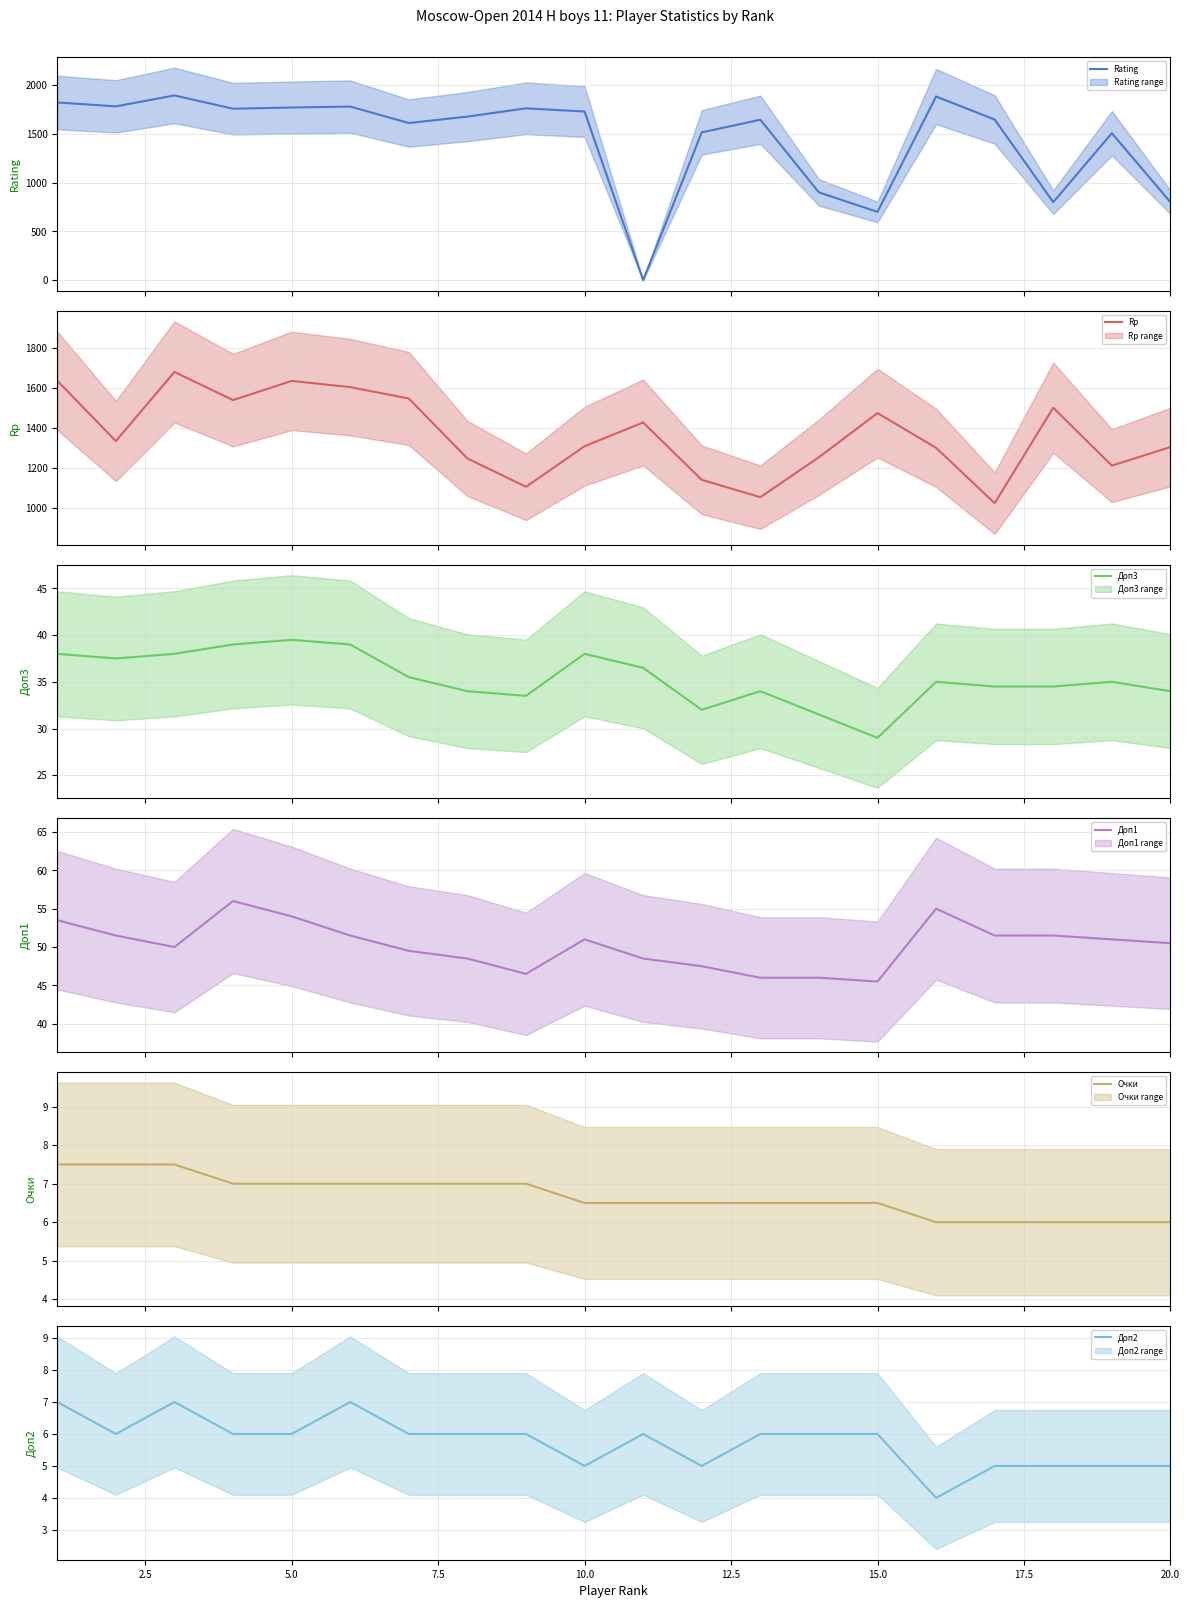

Is the value of Rating at 13 greater than the value of Rp at 11?

No